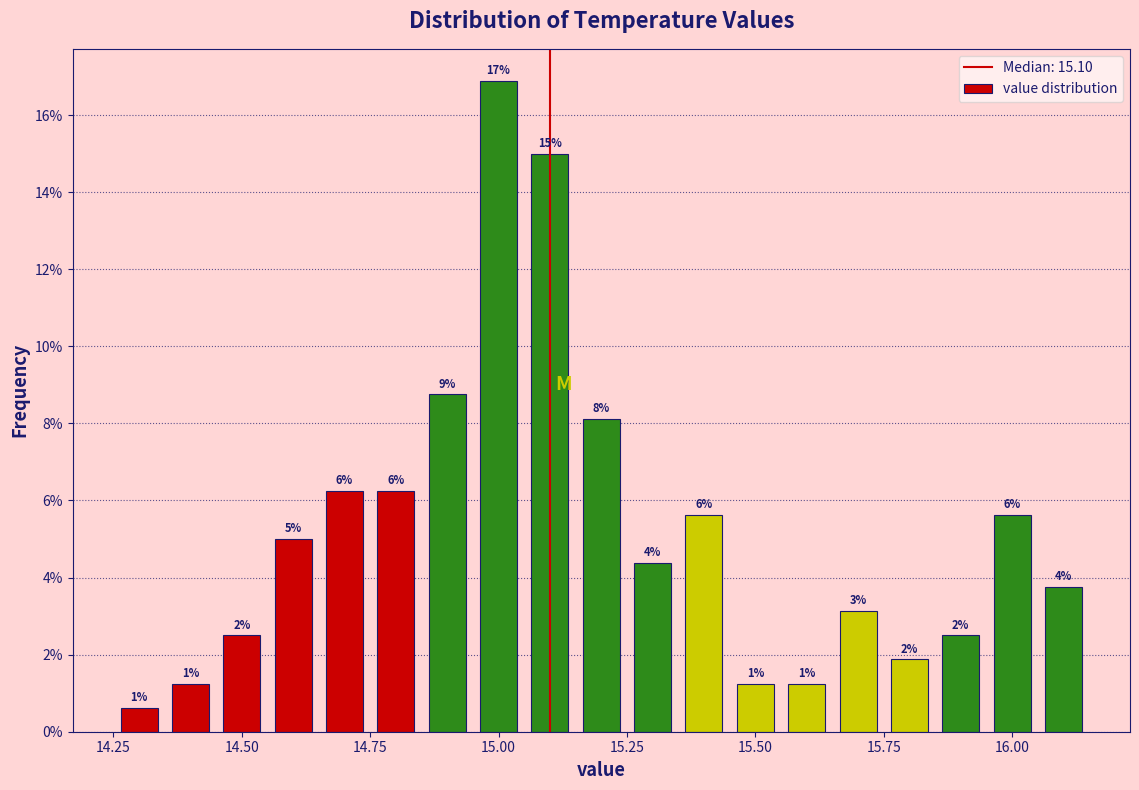

Read against the x-axis, roughly where is the centre of the tallest bar?

15.00